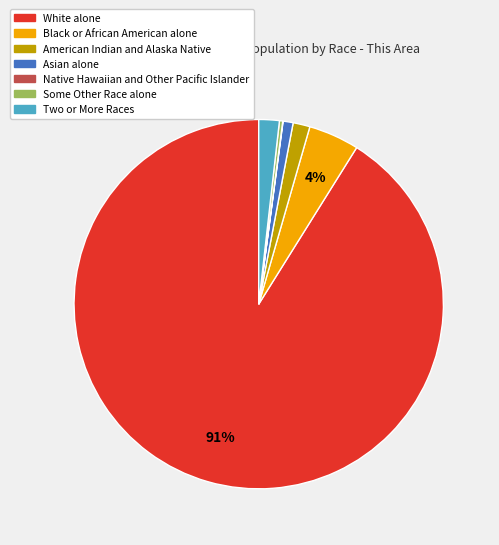

Which slice is the largest?

White alone